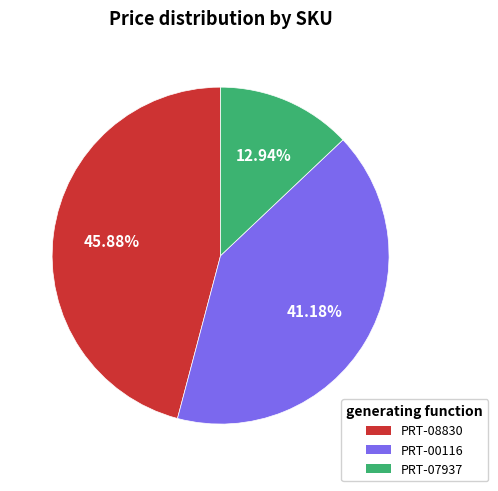

Does PRT-08830 represent more than half of the total?

No